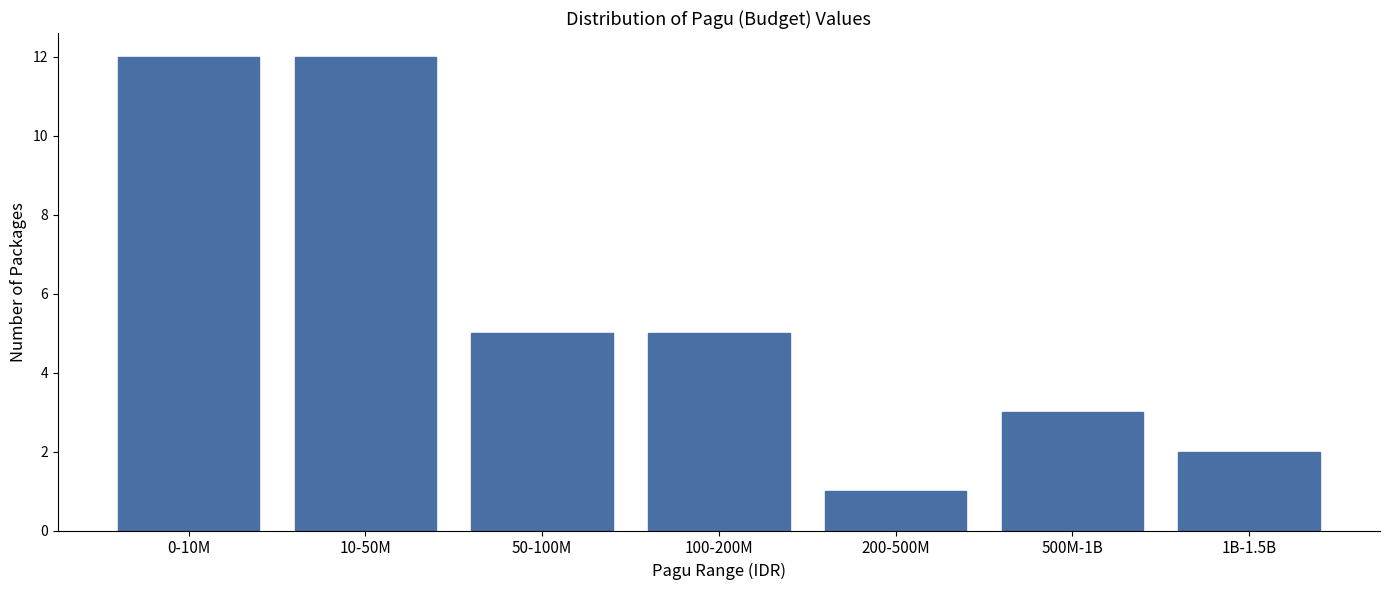

Reading right to left, transcribe all the data shown in this chart.

1B-1.5B=2	500M-1B=3	200-500M=1	100-200M=5	50-100M=5	10-50M=12	0-10M=12